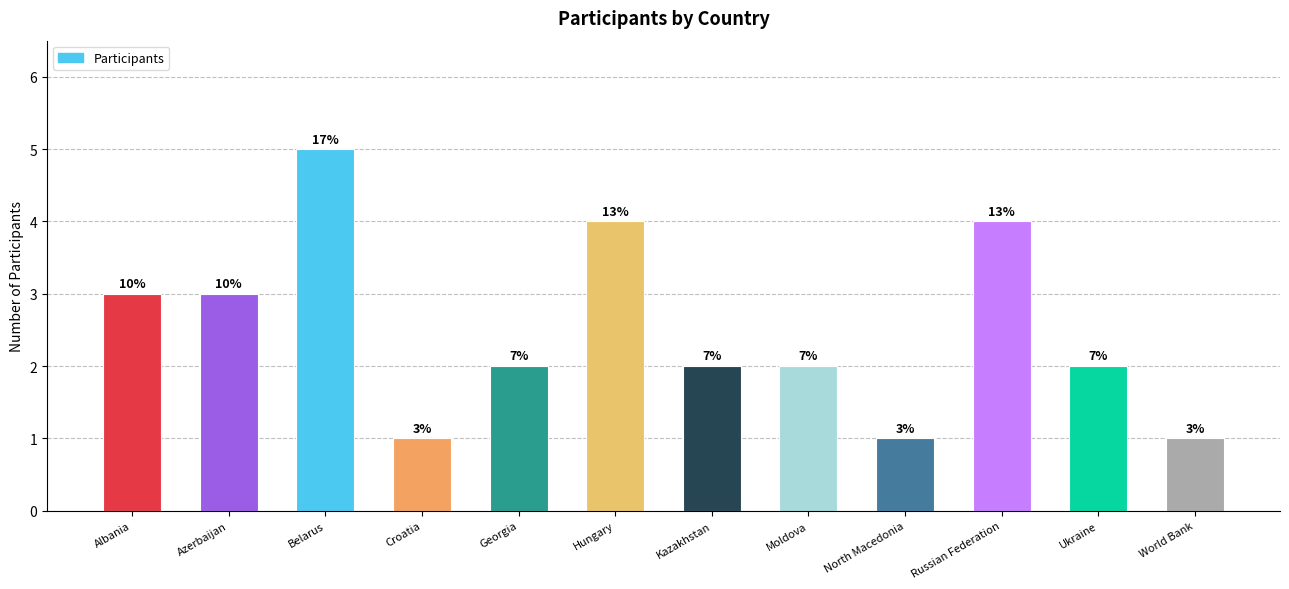

What is the average value?

2